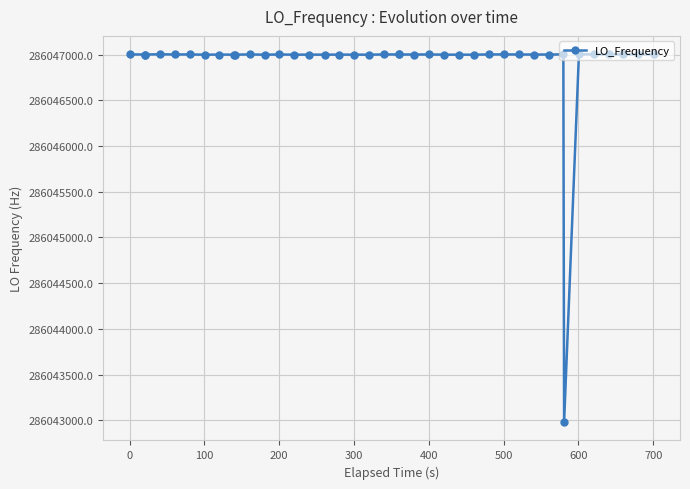

What is the value of the 37th point from the left?

286047002.5